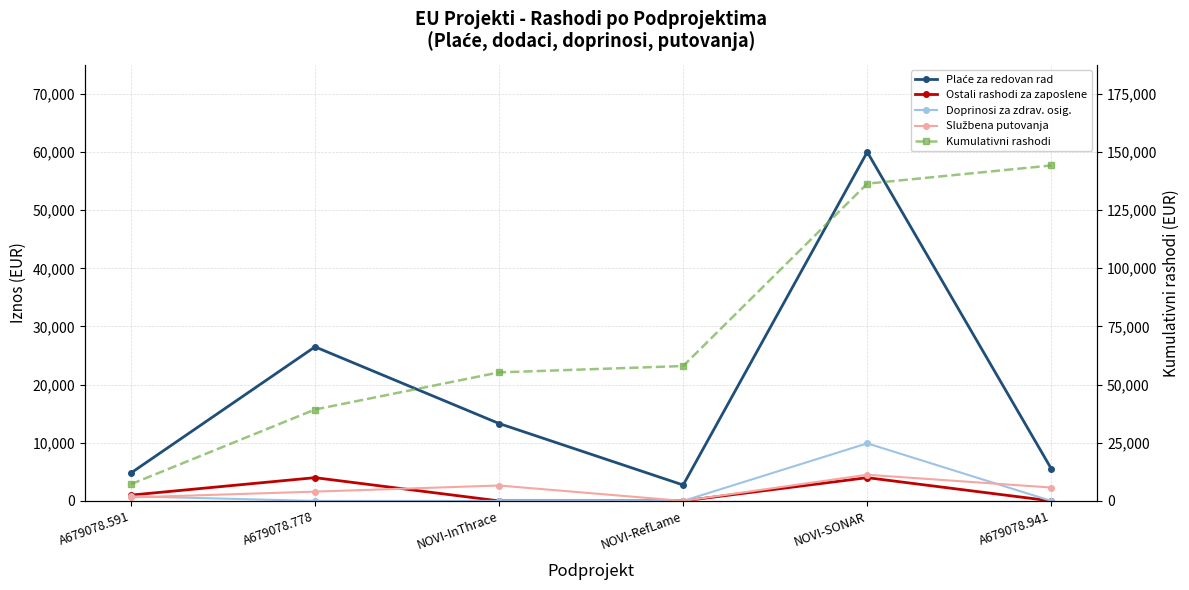

At which category does Službena putovanja reach its first local valley?

NOVI-RefLame